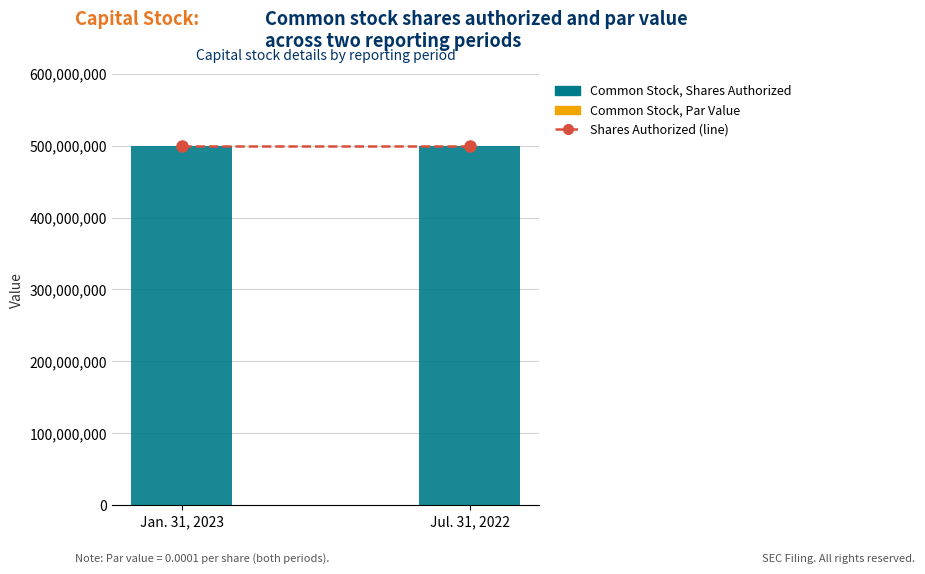

At how many categories does at least one series exceed 19502046?

2